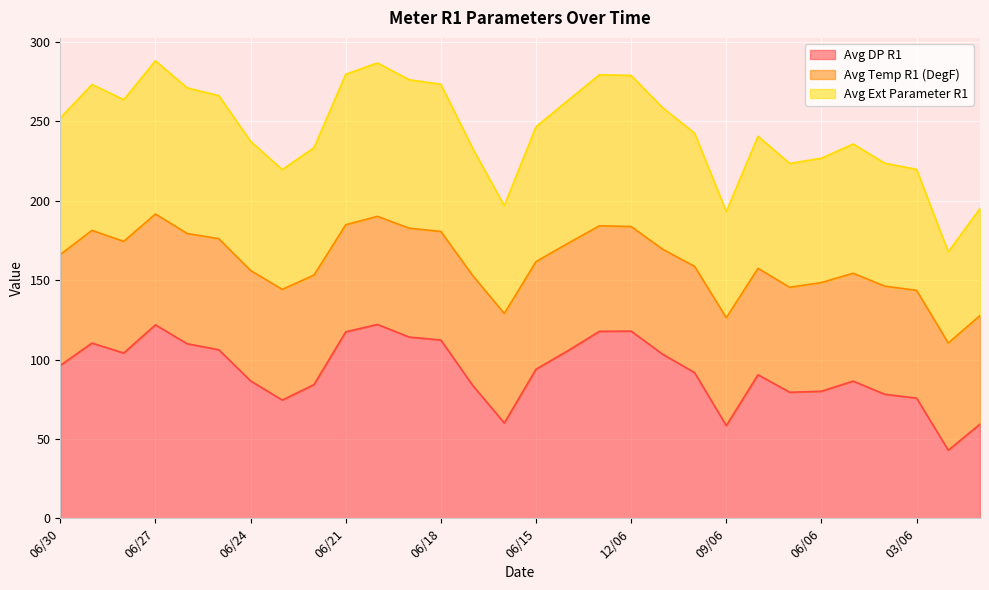

How many lines are shown in the chart?

3